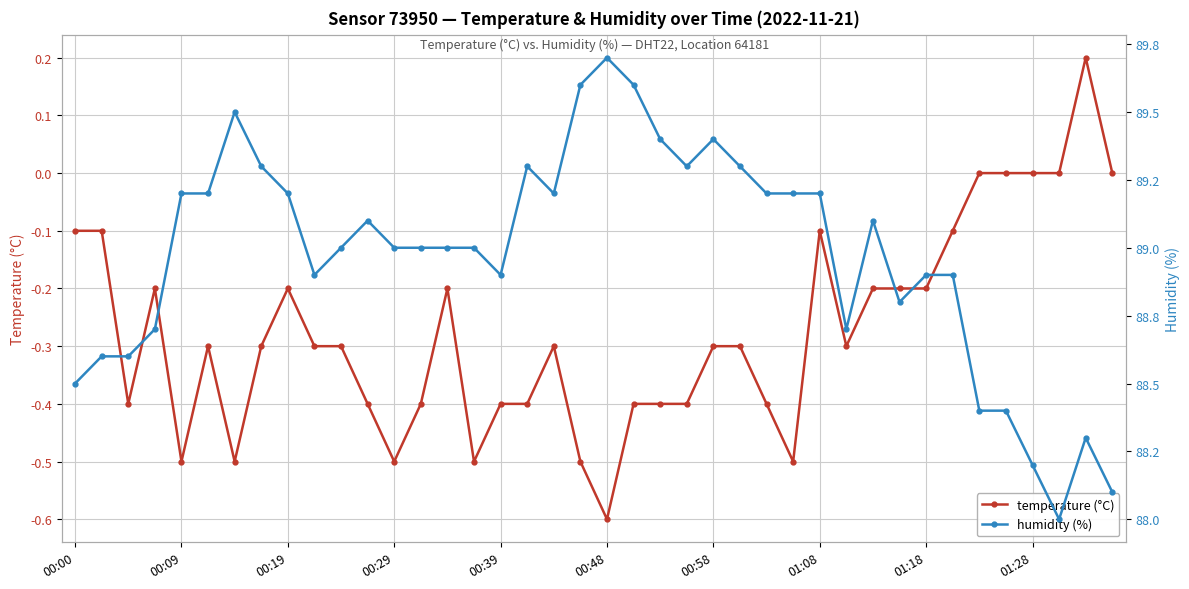

True or false: humidity (%) has more than 2 interior local peaks.

True